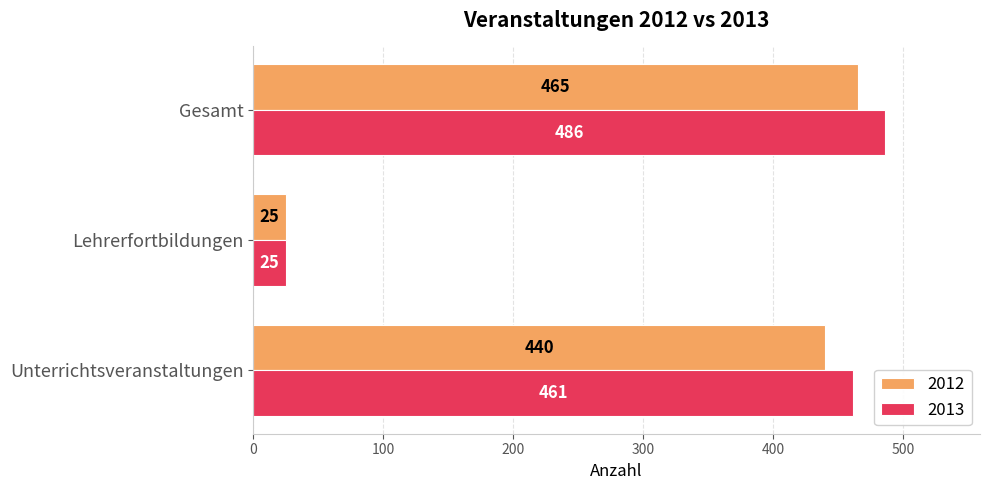

What is the approximate value of 2013 at Unterrichtsveranstaltungen, to the nearest 50?

450